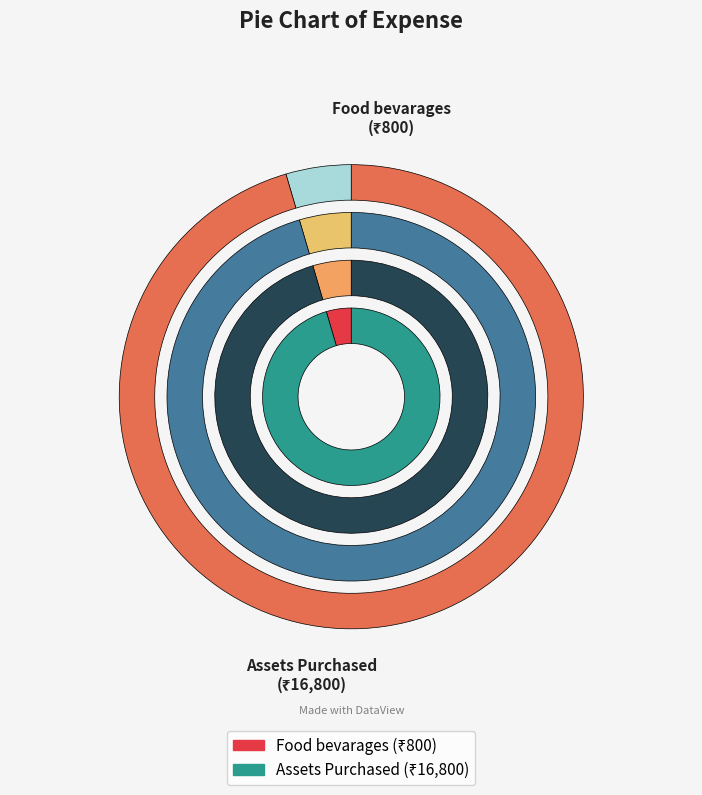

Does Assets Purchased account for over 50% of the chart?

Yes